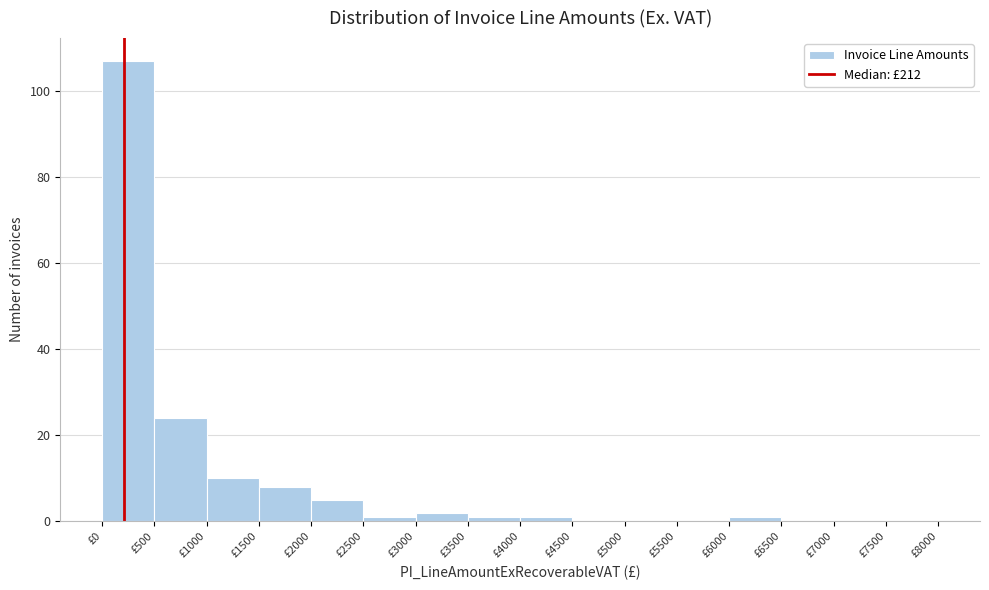

How tall is the bar that spans 2000 to 2500 on the x-axis? The values are not printed on the chart, so give them approximately, as read against the axis.

6